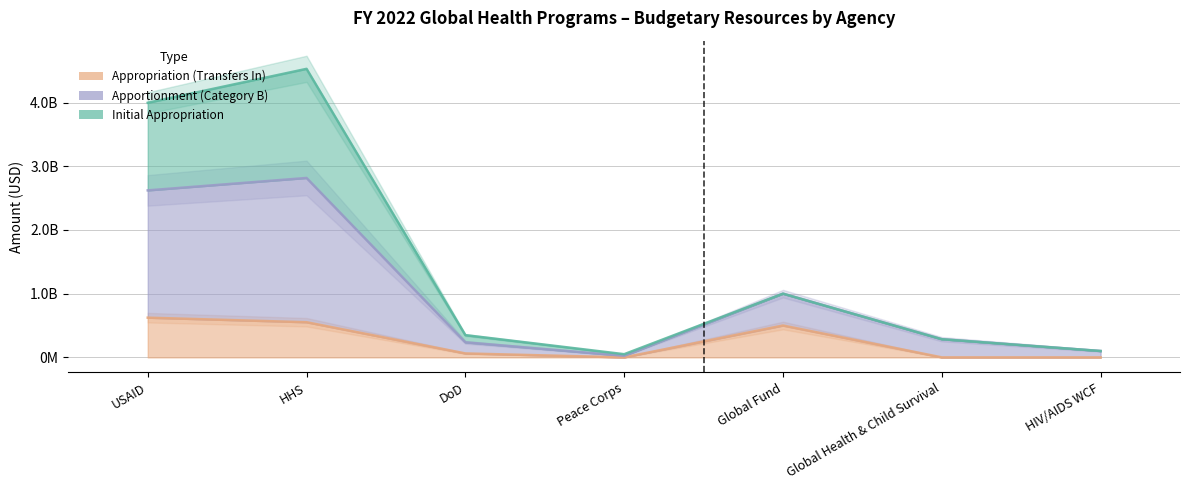

True or false: Appropriation (Transfers In) and Apportionment (Category B) cross at least once.

False